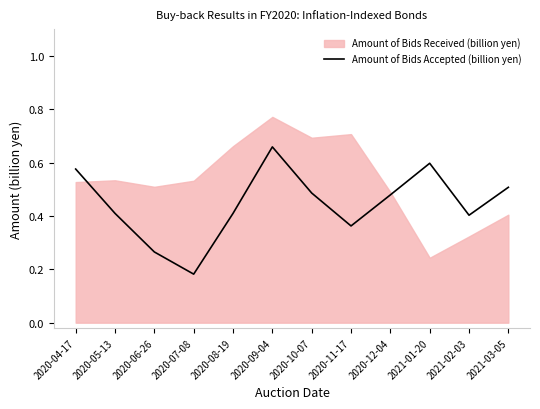

True or false: Amount of Bids Accepted (billion yen) has a value of 0.4 at 2020-08-19.

True